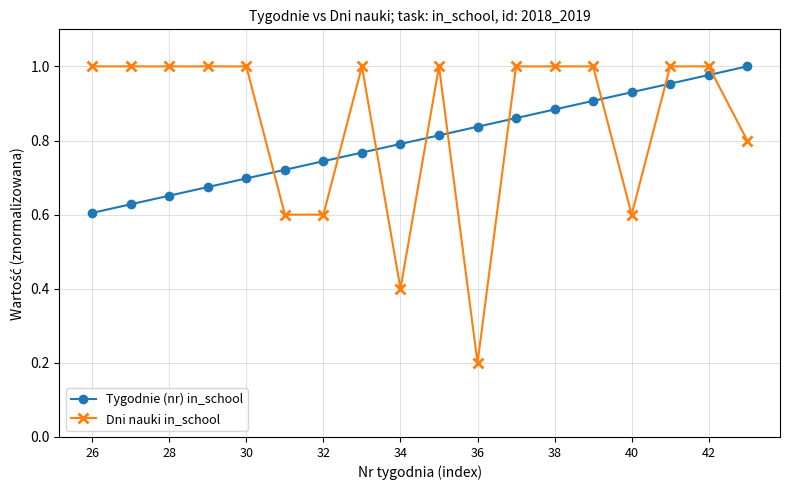

Which series has the largest total across all categories?

Dni nauki in_school